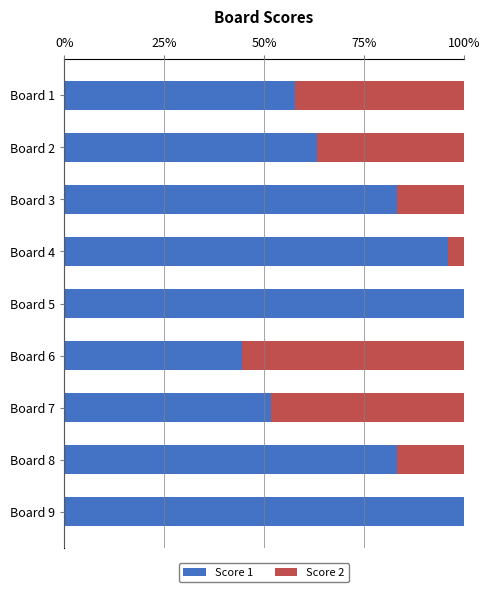

The value of Score 1 at Board 7 is 51.7. True or false?

True